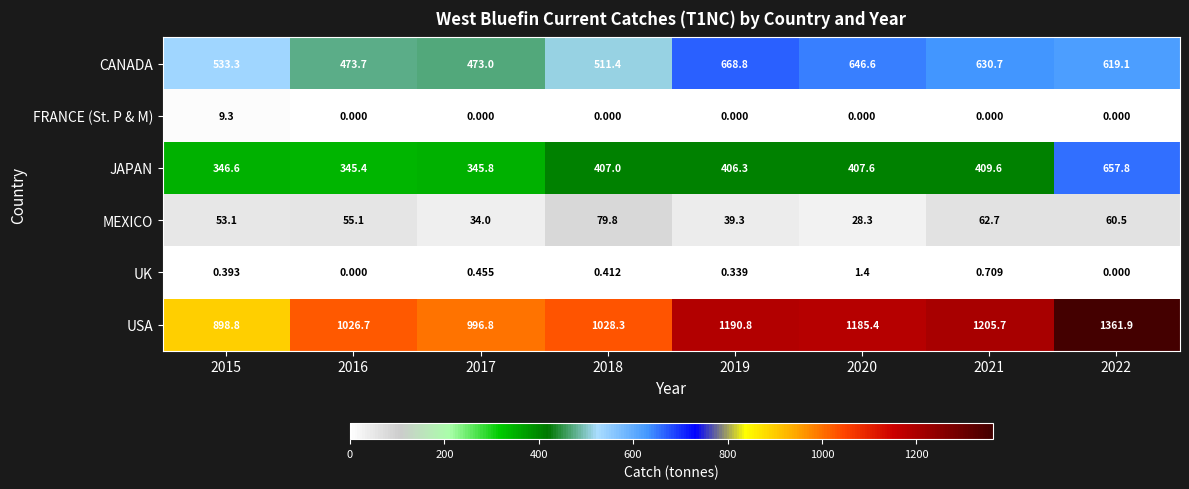

At 2017, list the series in order from largest to smallest.

USA, CANADA, JAPAN, MEXICO, UK, FRANCE (St. P & M)